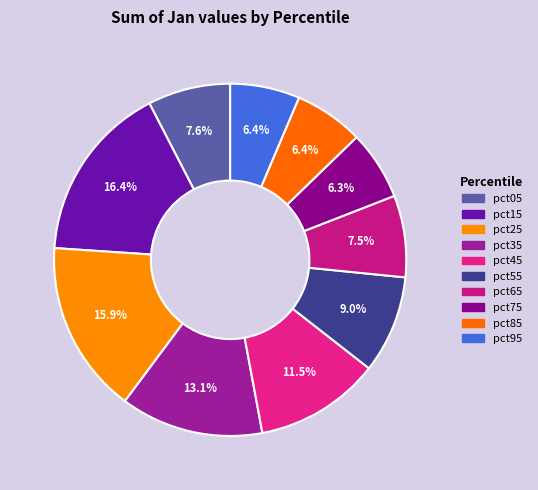

To the nearest percent, what is the difference between the largest and smallest slice percentages?

10%